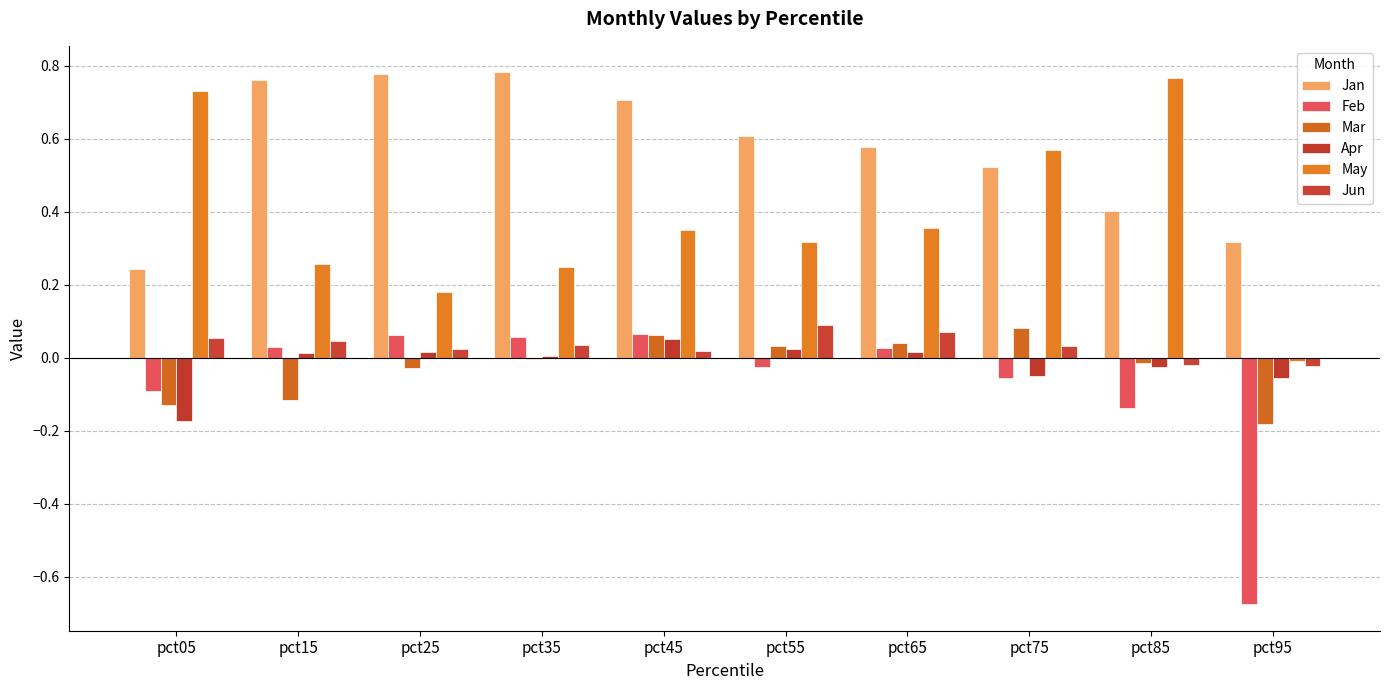

Are the bars grouped side by side (vs. stacked)?

Yes